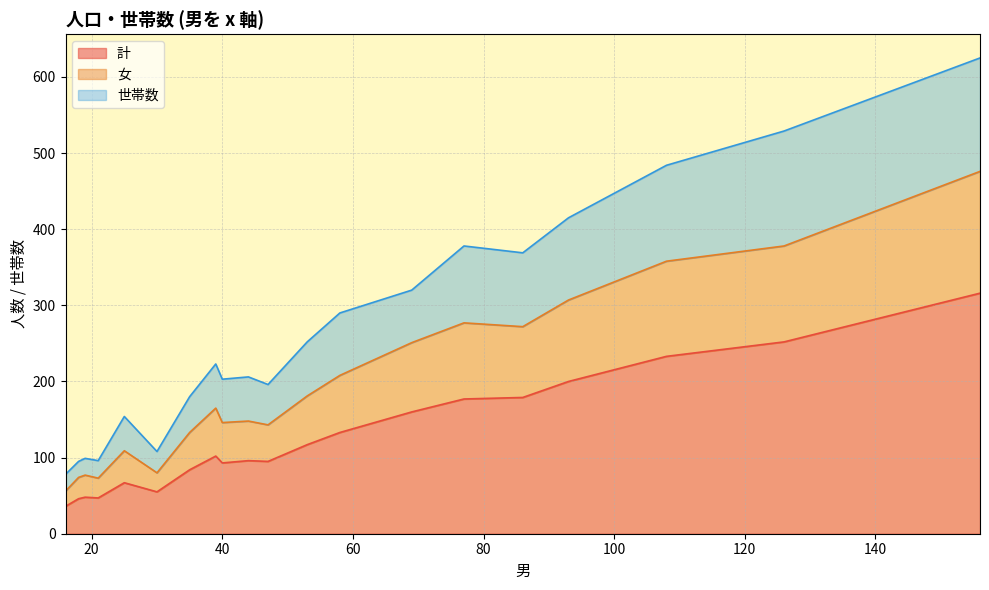

What is the highest value of the 計 series?

316